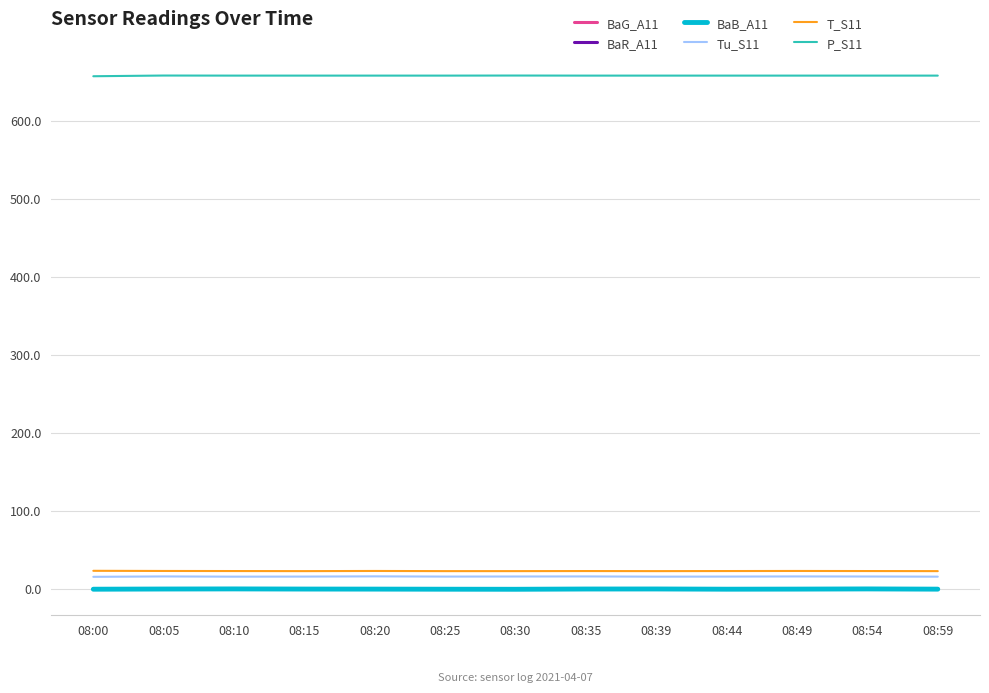

True or false: P_S11 and T_S11 cross at least once.

False